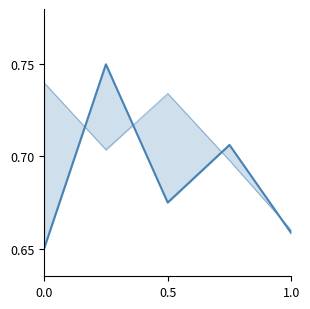

Does the chart display data point markers on the line(s)?

No